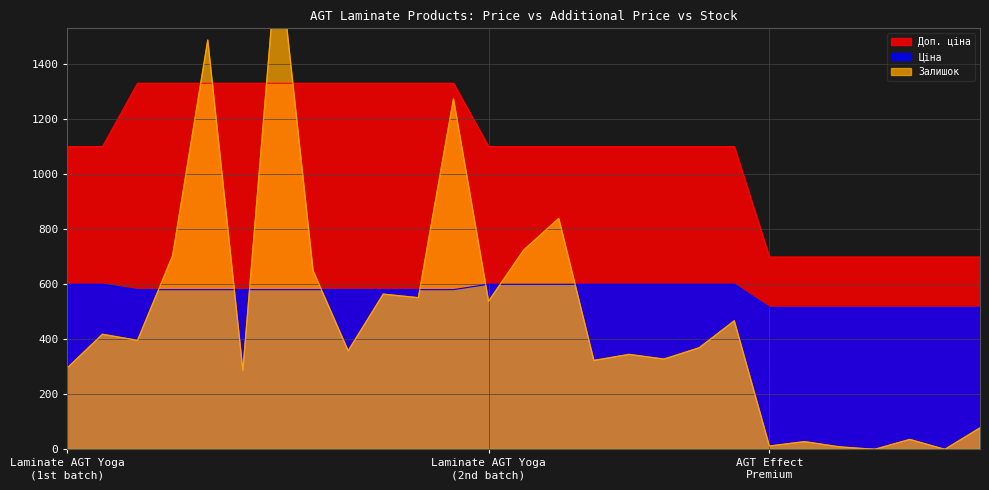

Where does the Доп. ціна series first go above 1100?

Laminate AGT Yoga
(1st batch)